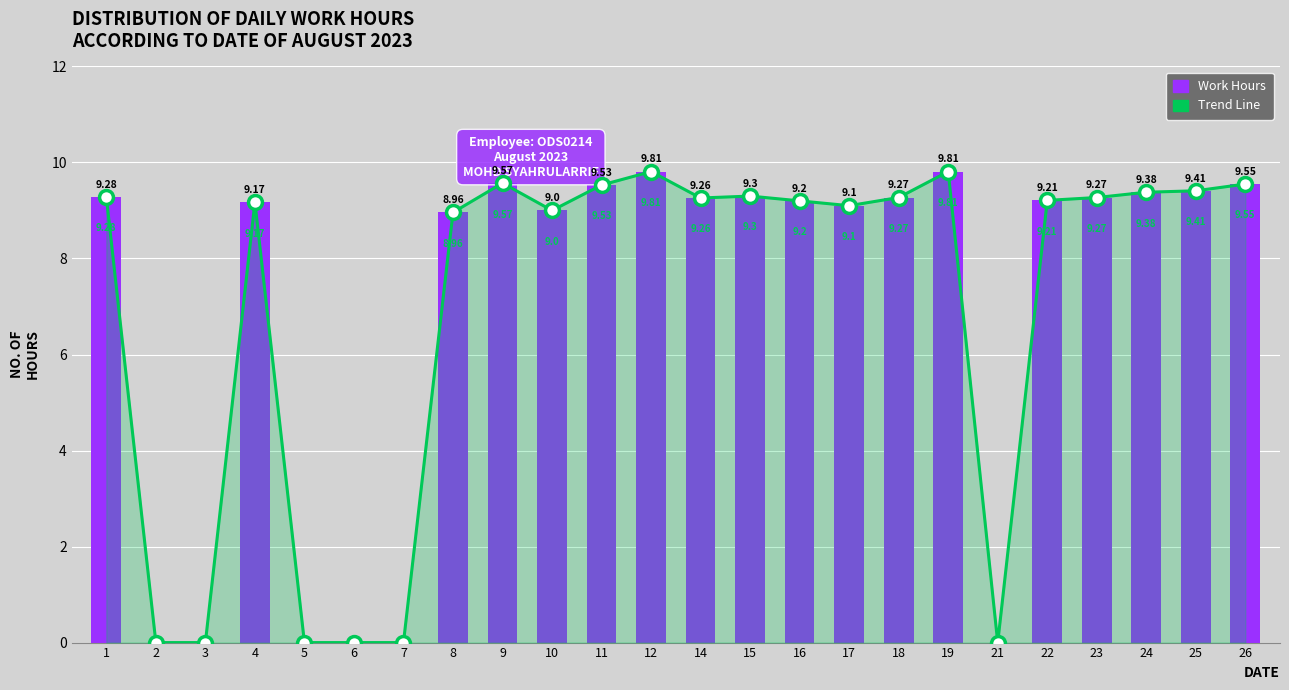

What is the sum of all Work Hours values?

168.1